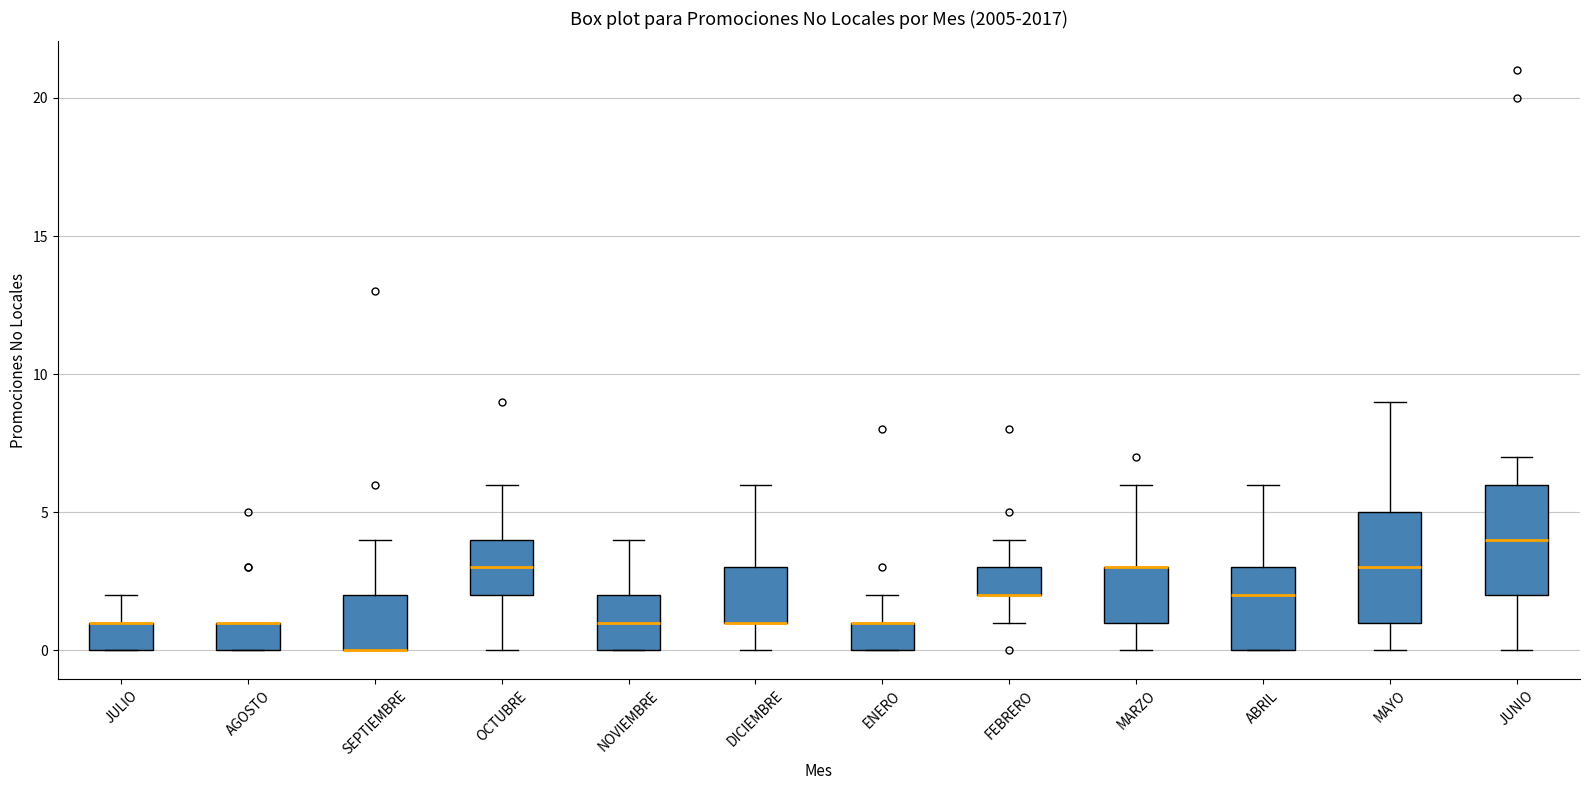

Where is the upper edge of the box for MARZO on the y-axis? The values are not printed on the chart, so give them approximately, as read against the axis.

3